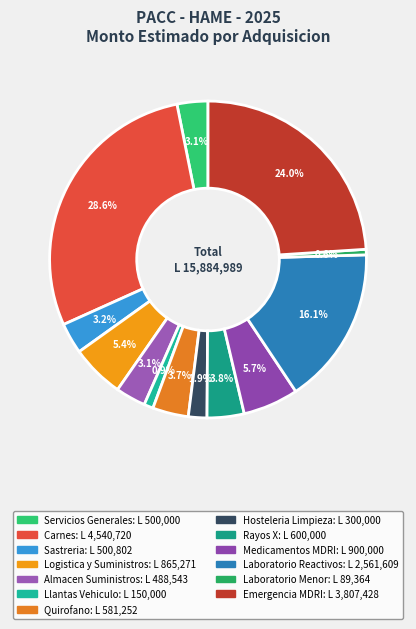

What percentage is the Logistica y Suministros slice, to the nearest percent?

5%